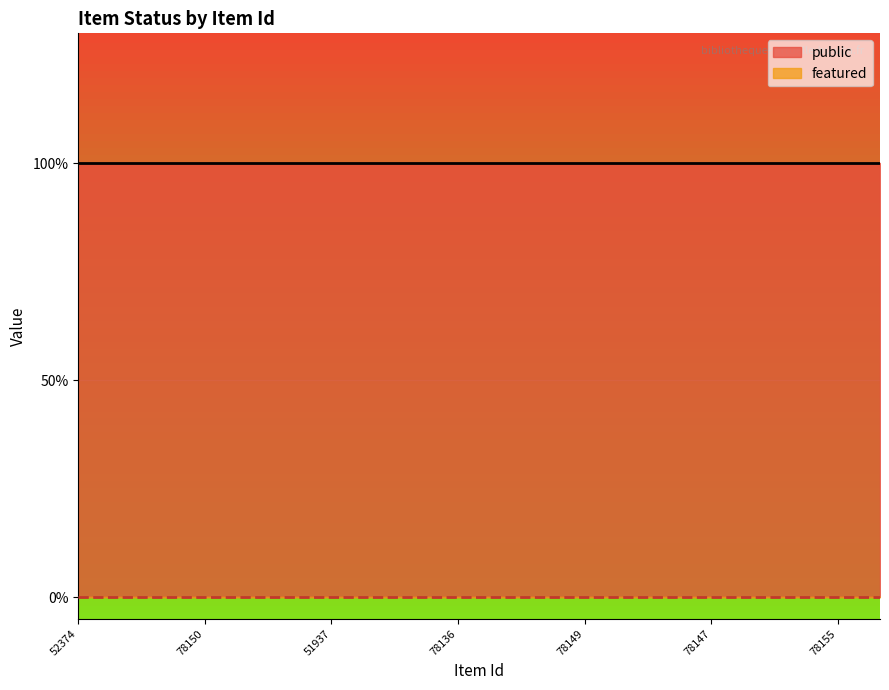

True or false: public has more than 1 points higher than both neighbors.

False